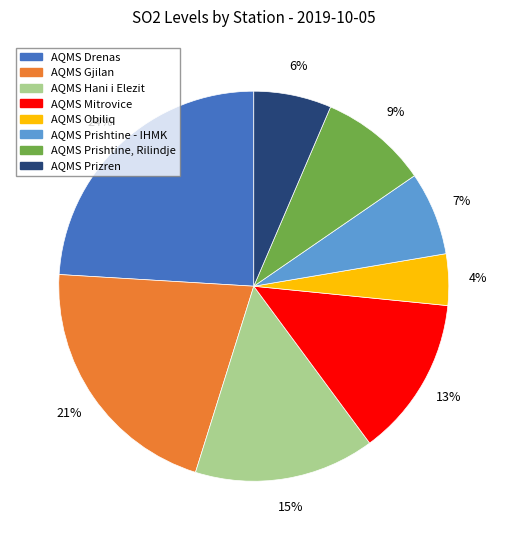

True or false: AQMS Prizren accounts for 1% of the total.

False